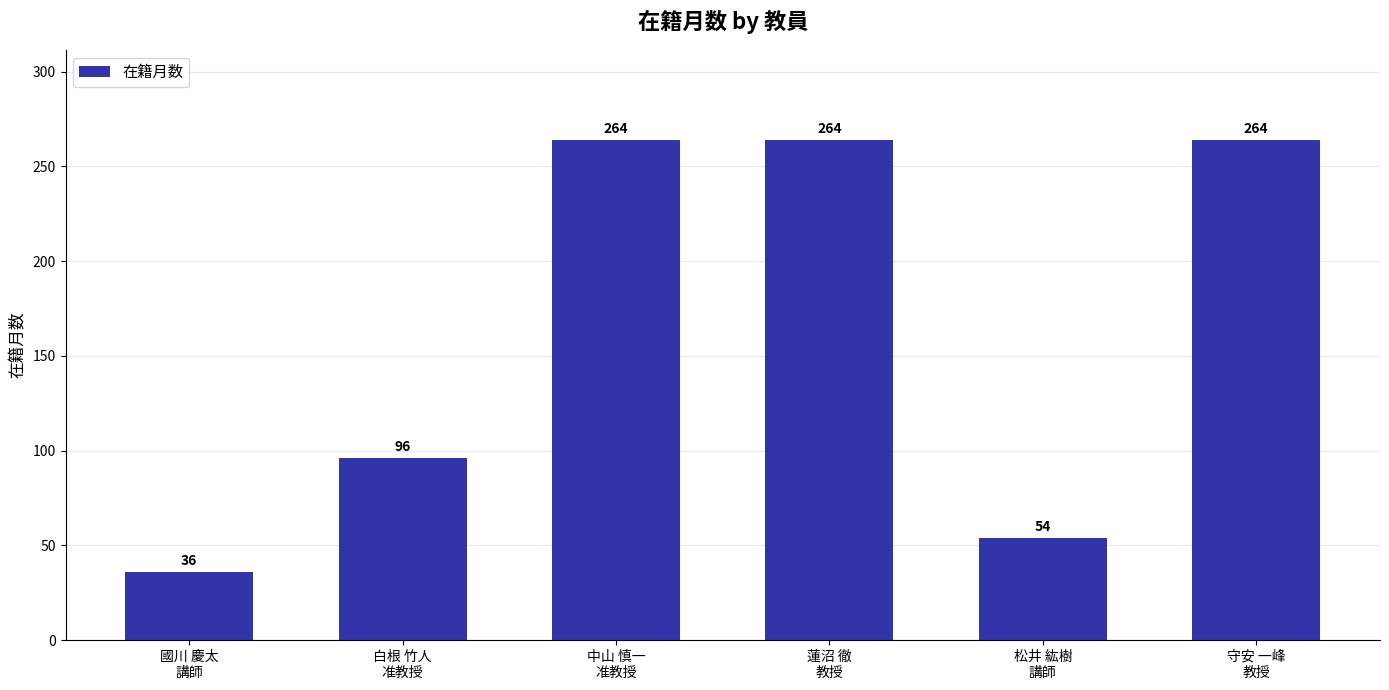

What is the minimum value shown in the chart?

36